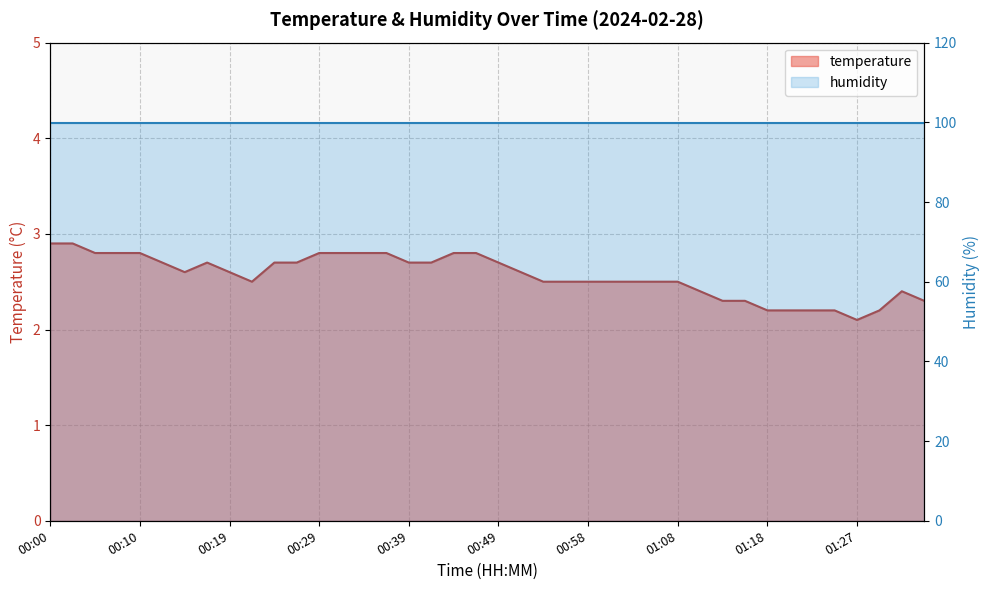

How many lines are shown in the chart?

1